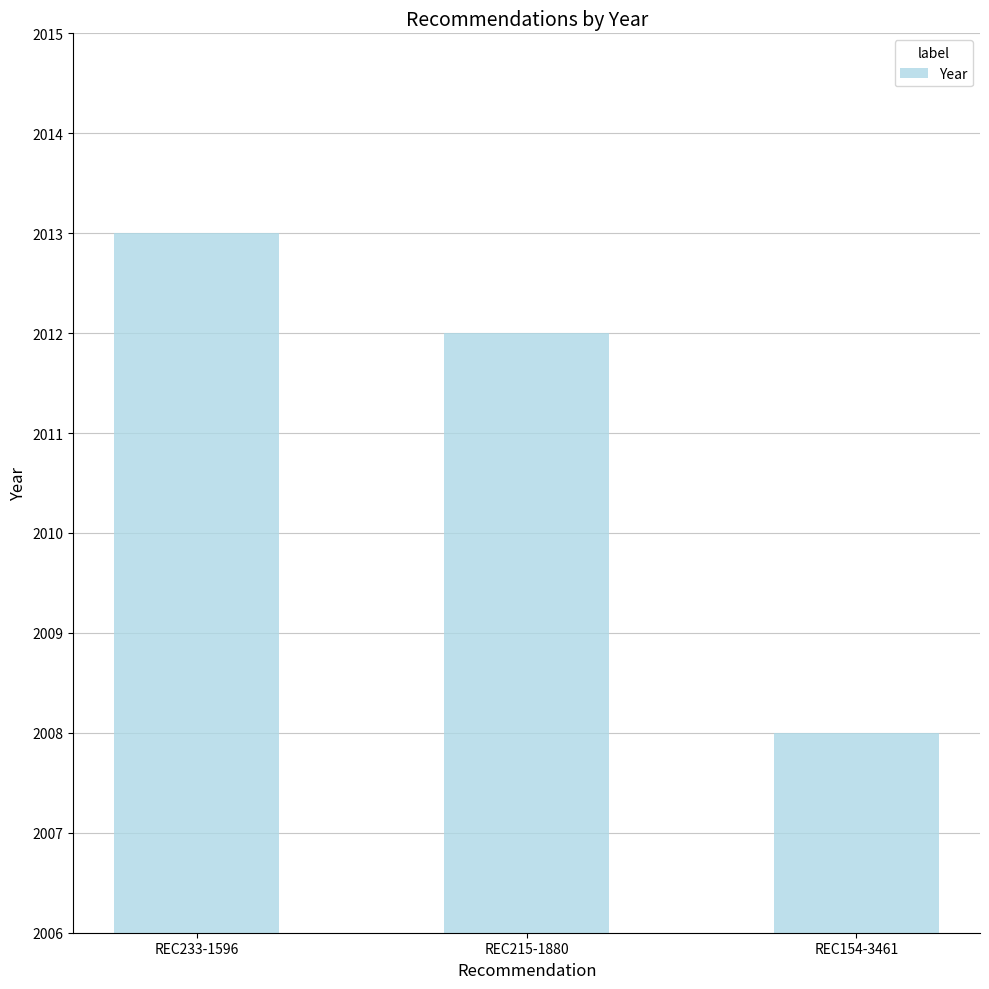

Approximately how many times larger is the value at REC215-1880 compared to REC233-1596?

1.0